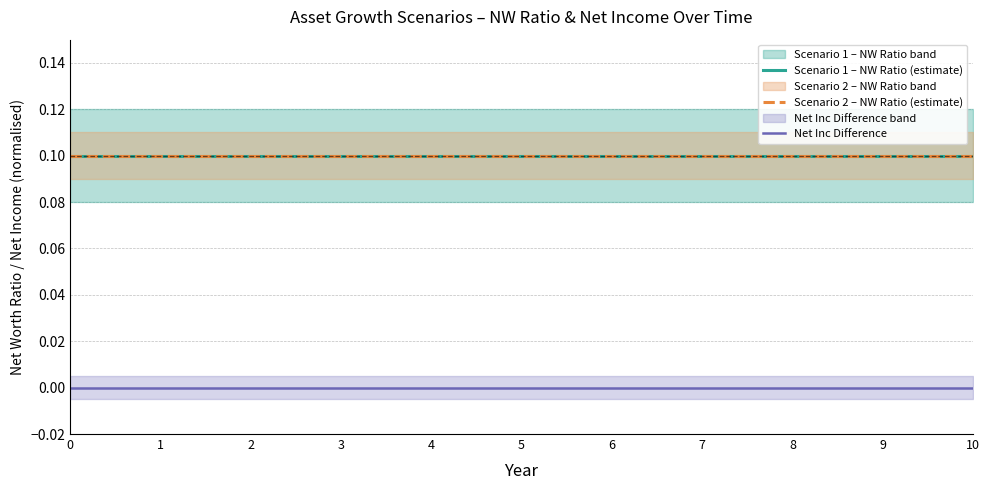

What is the difference between the highest and lowest values at 2?

0.1